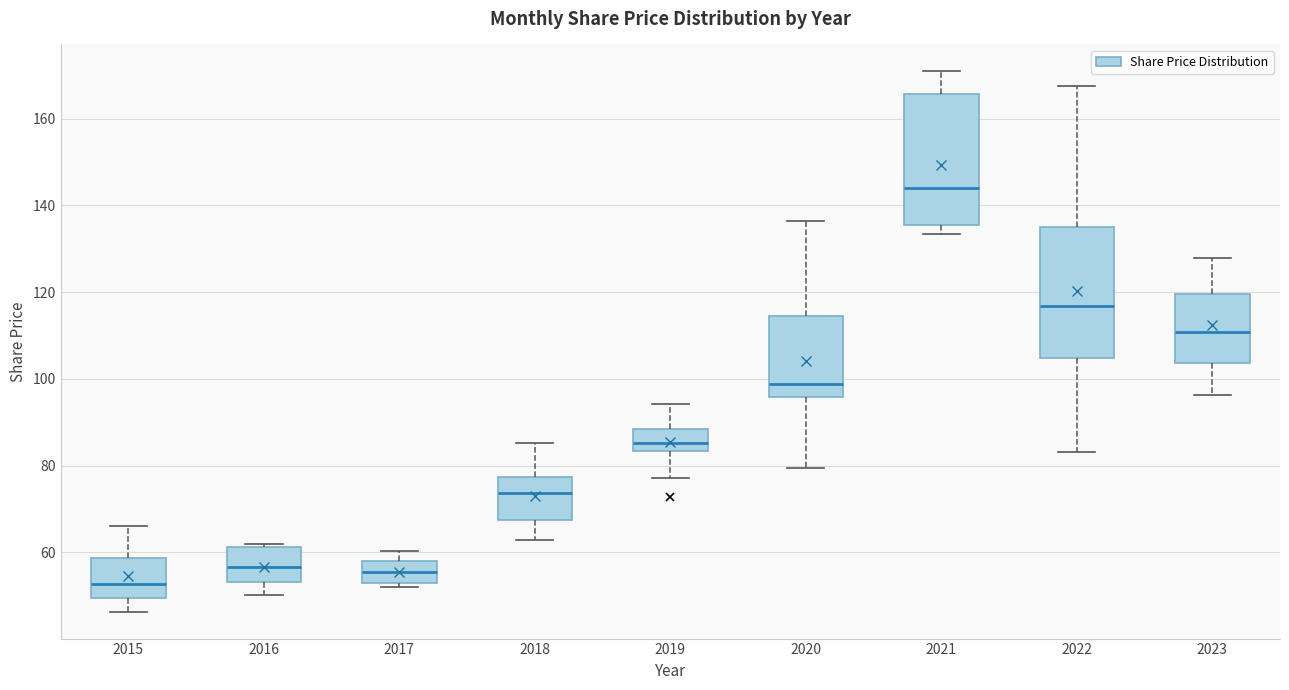

Reading left to right, transcribe this box plot: for each box, give where its median line is, the range the box spans, and where its two whiskers end, as read against the y-axis. The values are not printed on the chart, so give them approximately, as read against the axis.

2015: median 52, box 50 to 58, whiskers 46 to 66
2016: median 56, box 54 to 62, whiskers 50 to 62 (just above the box's upper edge)
2017: median 56, box 52 to 58, whiskers 52 (just below the box's lower edge) to 60
2018: median 74, box 68 to 78, whiskers 62 to 86
2019: median 86, box 84 to 88, whiskers 78 to 94
2020: median 98, box 96 to 114, whiskers 80 to 136
2021: median 144, box 136 to 166, whiskers 134 to 170
2022: median 116, box 104 to 136, whiskers 84 to 168
2023: median 110, box 104 to 120, whiskers 96 to 128